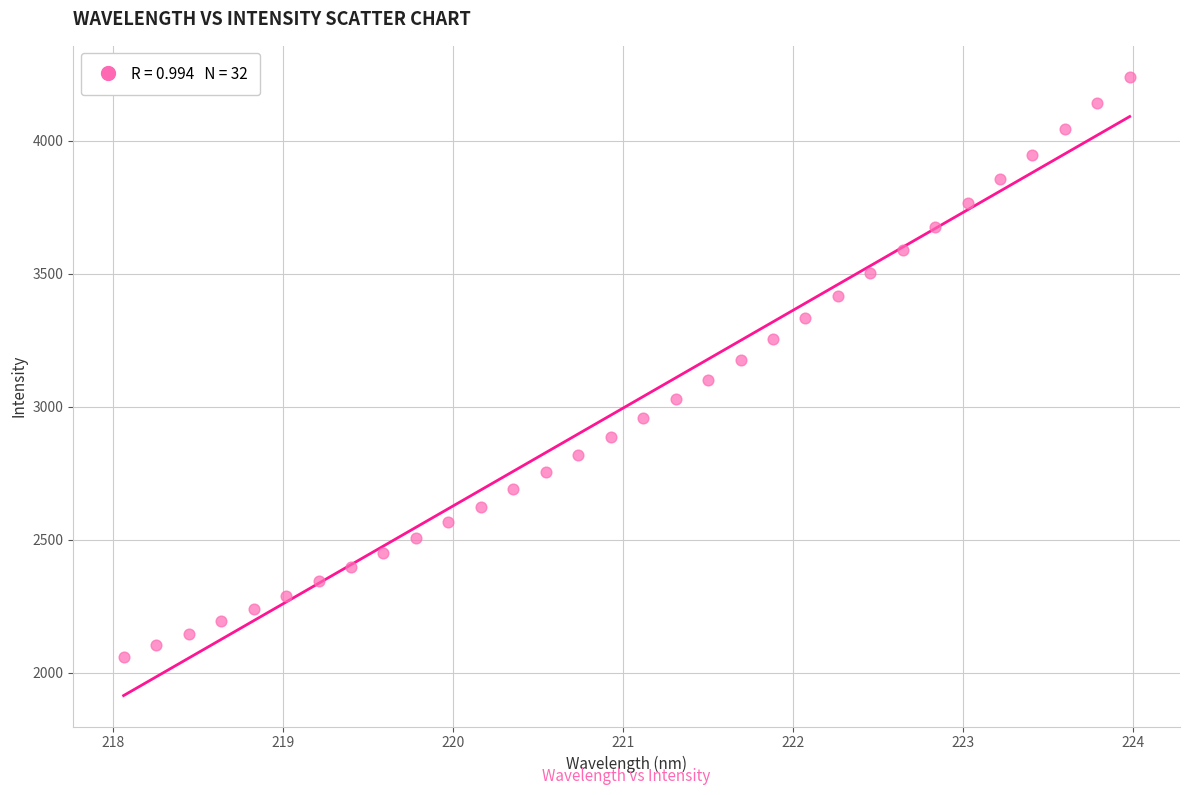

What is the range of X values (max minus min)?

5.9